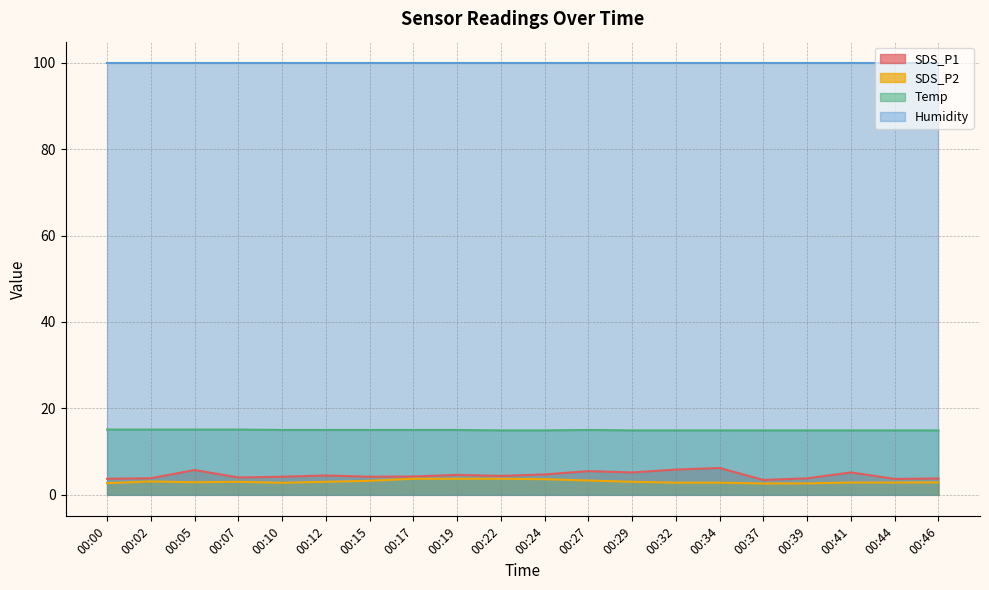

Does the chart have visible grid lines?

Yes